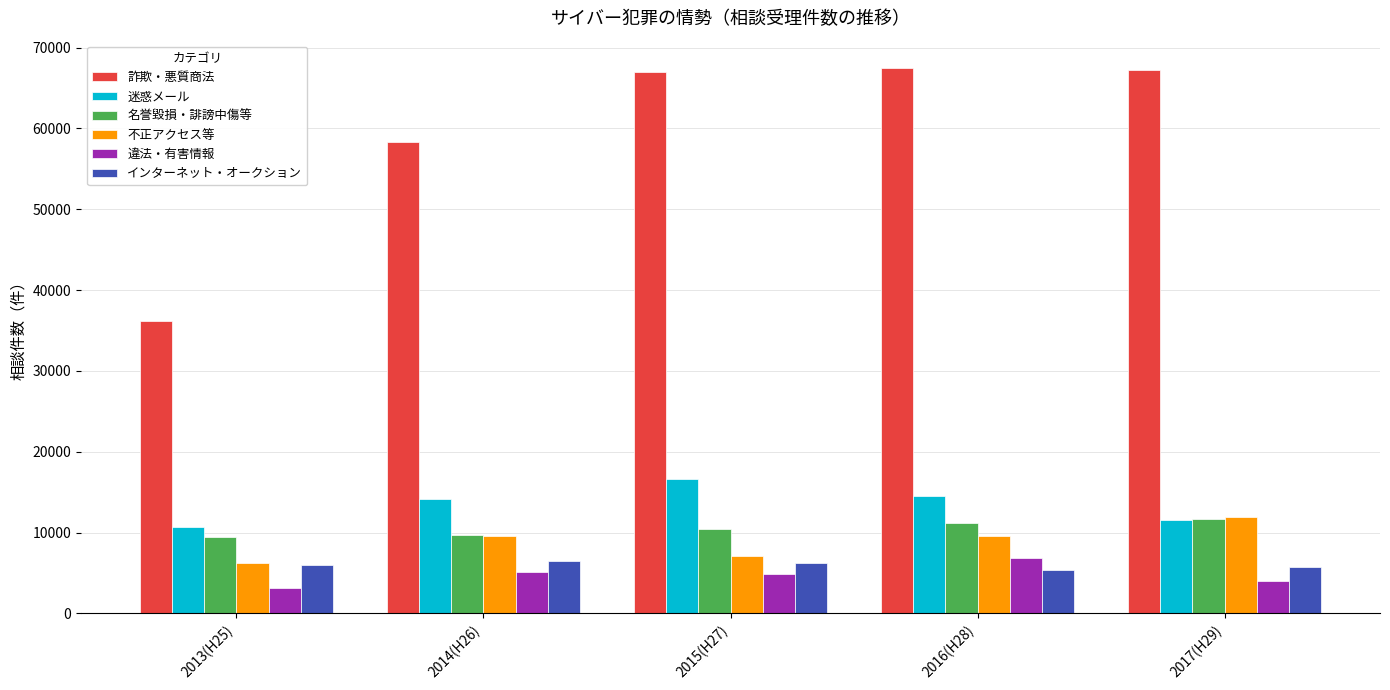

What are all the series names shown in the legend?

詐欺・悪質商法, 迷惑メール, 名誉毀損・誹謗中傷等, 不正アクセス等, 違法・有害情報, インターネット・オークション